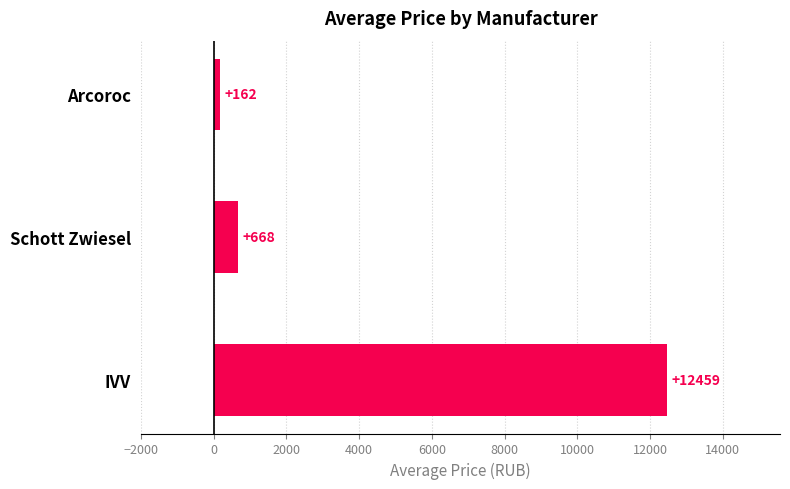

What is the greatest value displayed?

12459.4